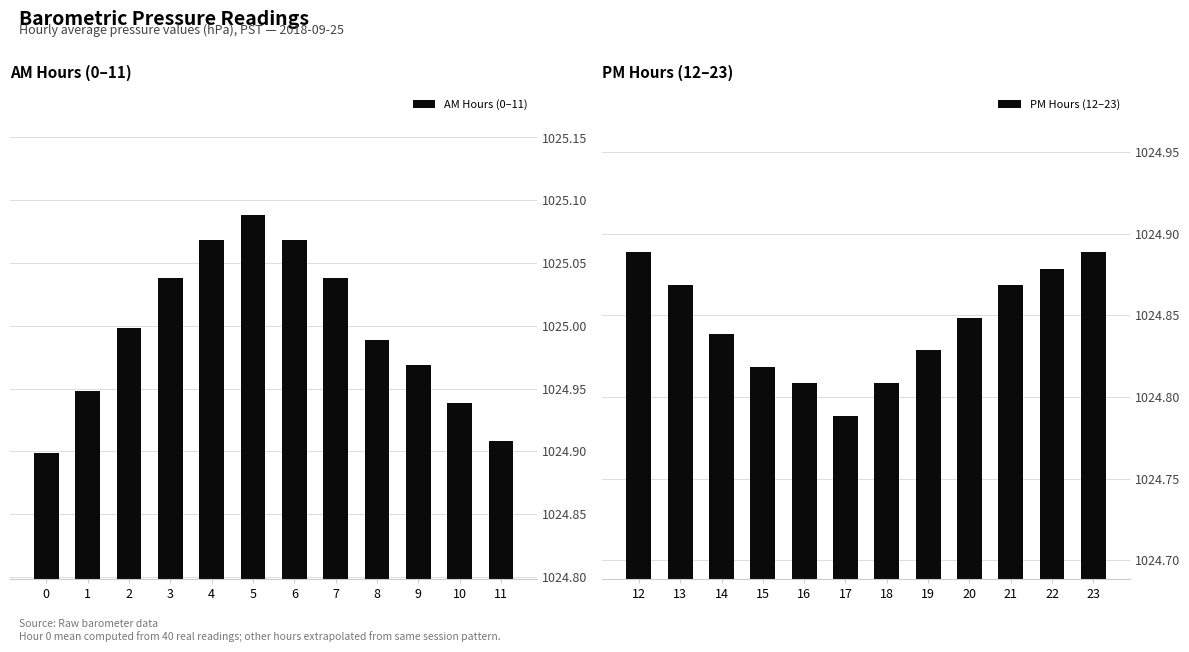

What is the value of the PM Hours (12–23) bar at the 2nd from the left?

1024.9